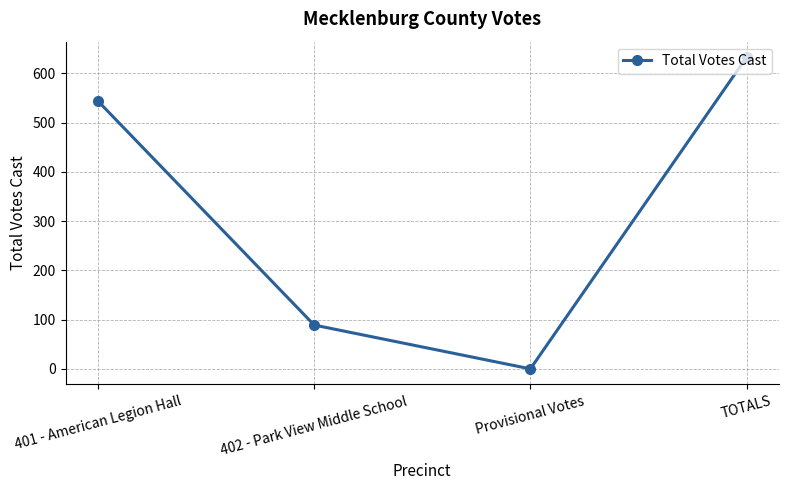

Does the chart have visible grid lines?

Yes